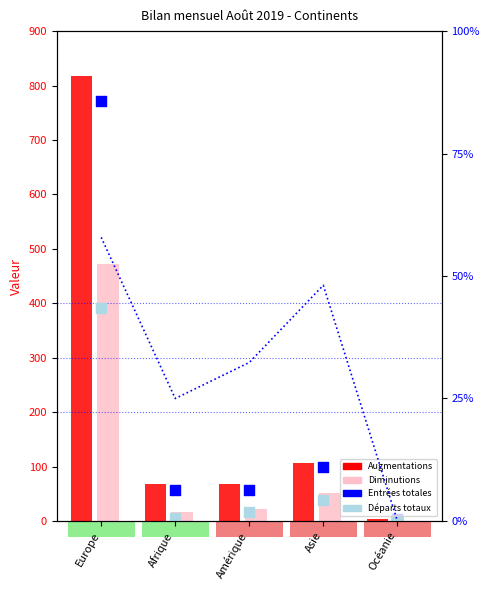

Which series has the widest spread of Y values?

Augmentations